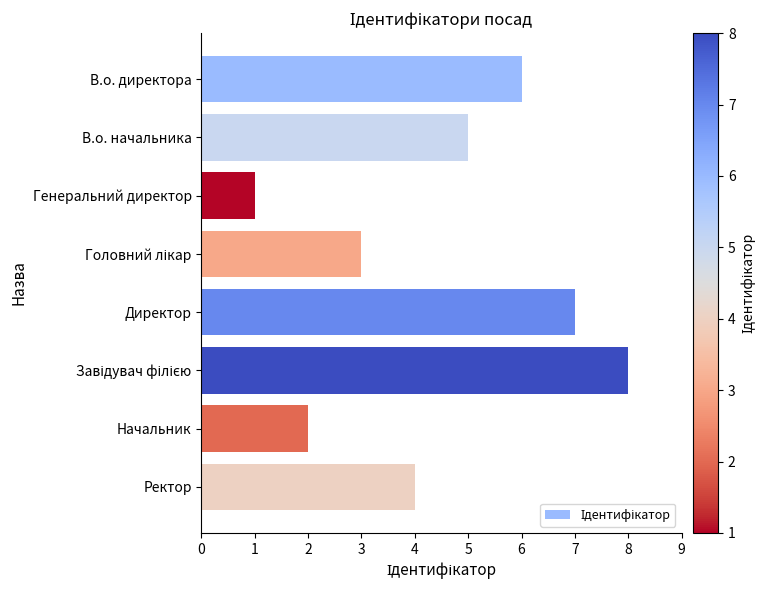

How many series are shown in this chart?

1